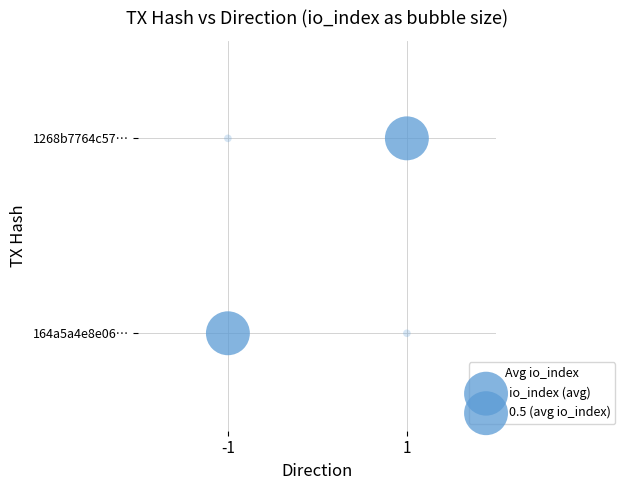

The chart shows a value of 0 at 1. True or false?

False